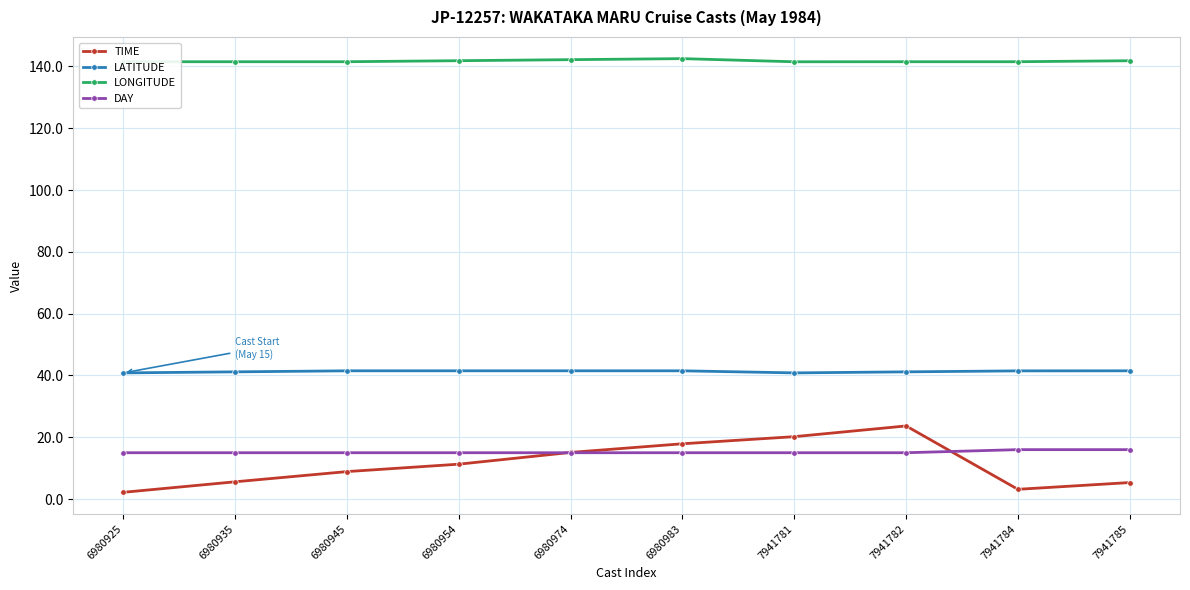

True or false: LONGITUDE and LATITUDE intersect in this chart.

False